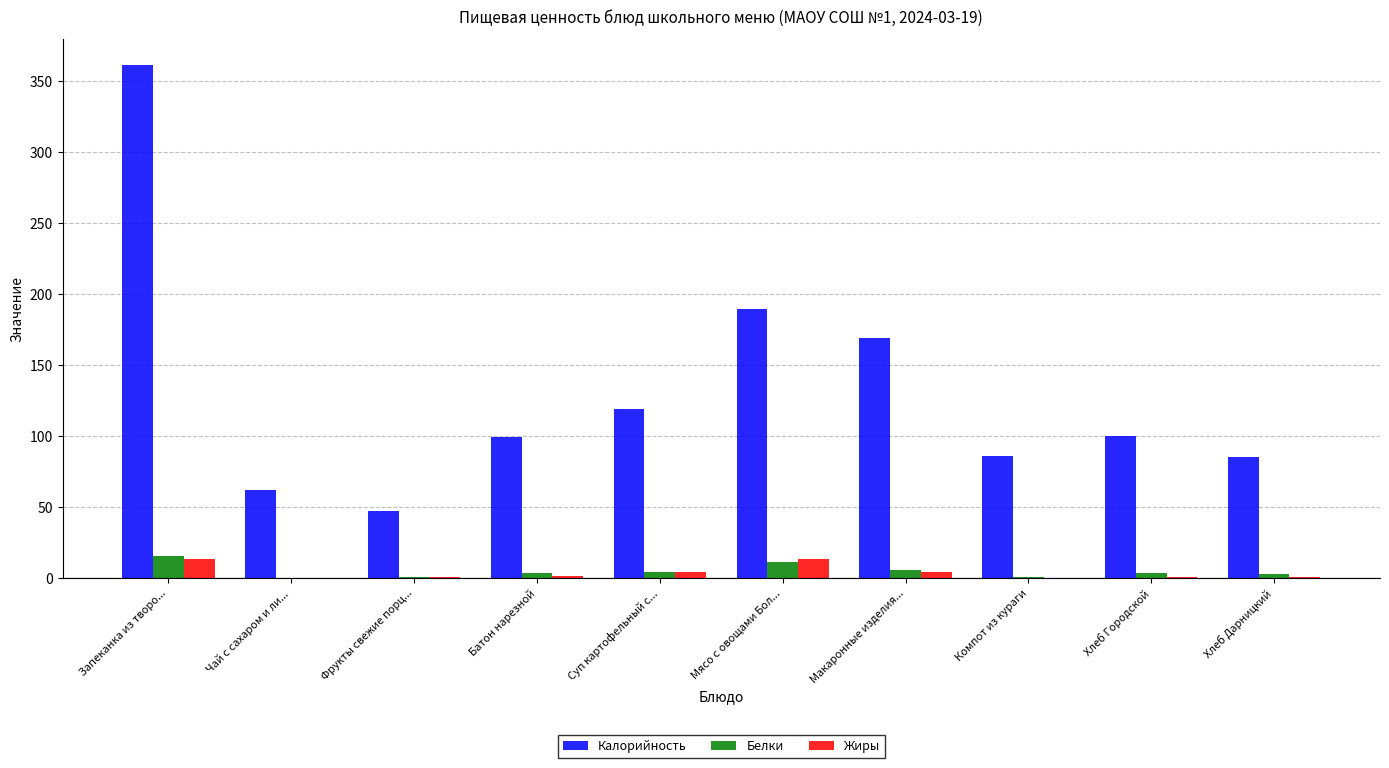

Which category has the highest value across all series?

Запеканка из творо...